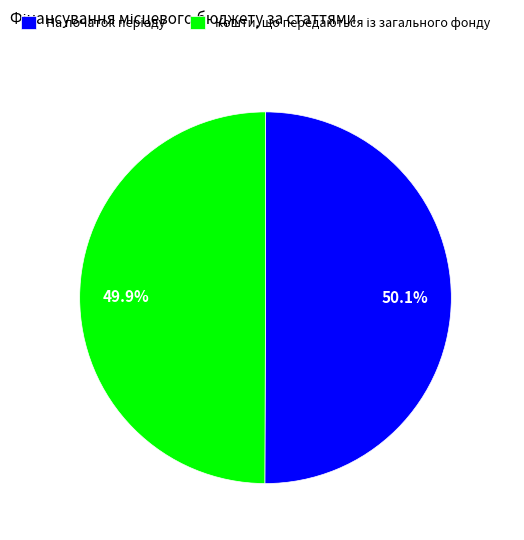

To the nearest percent, what is the average slice percentage?

50%